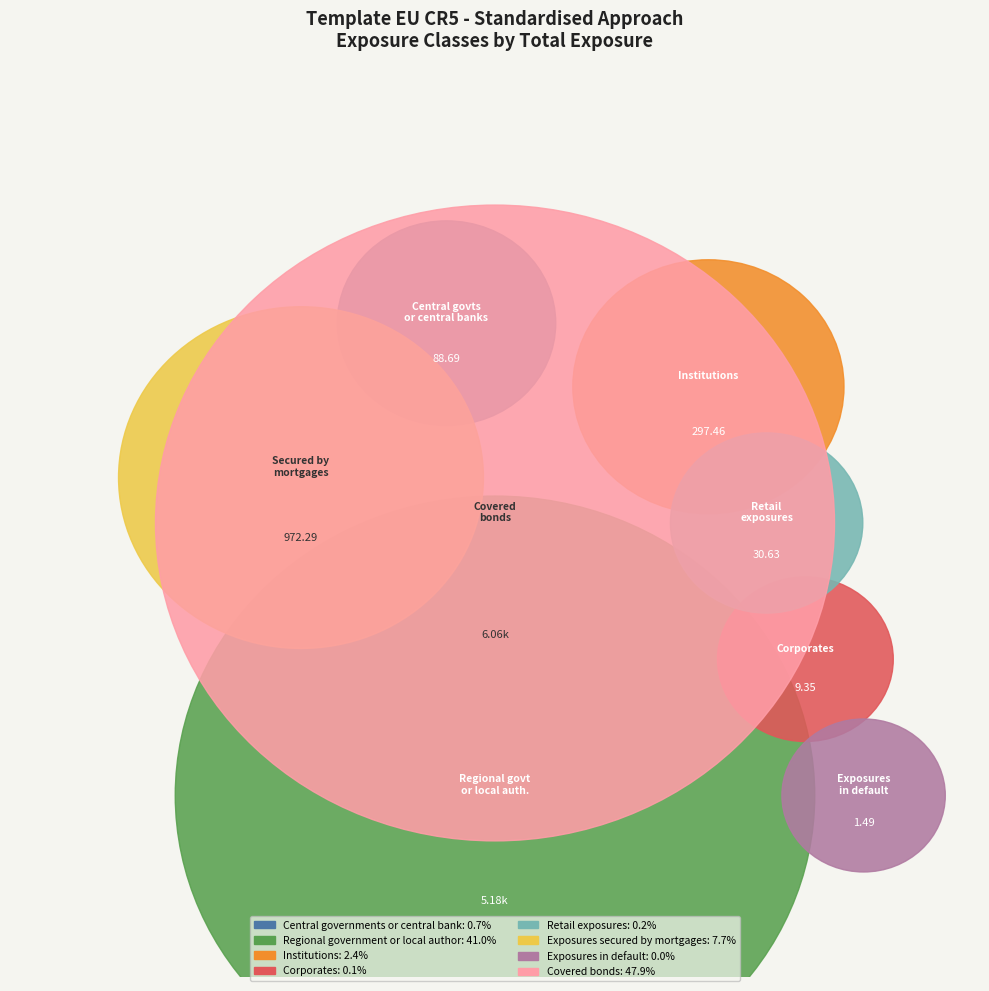

Is it true that Institutions is 2% of the pie?

True